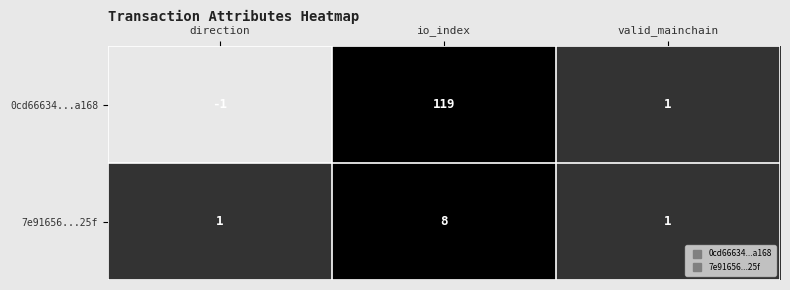

How many values in the 0cd66634...a168 series are below 1?

1